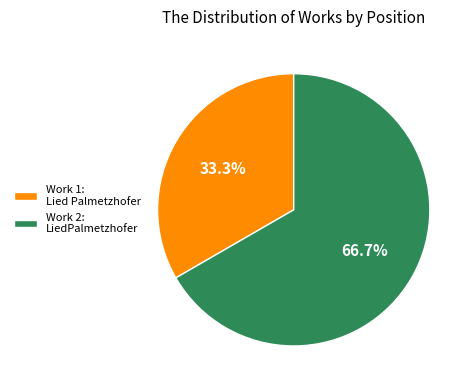

Approximately how many times larger is the value at Work 2: LiedPalmetzhofer compared to Work 1: Lied Palmetzhofer?

2.0